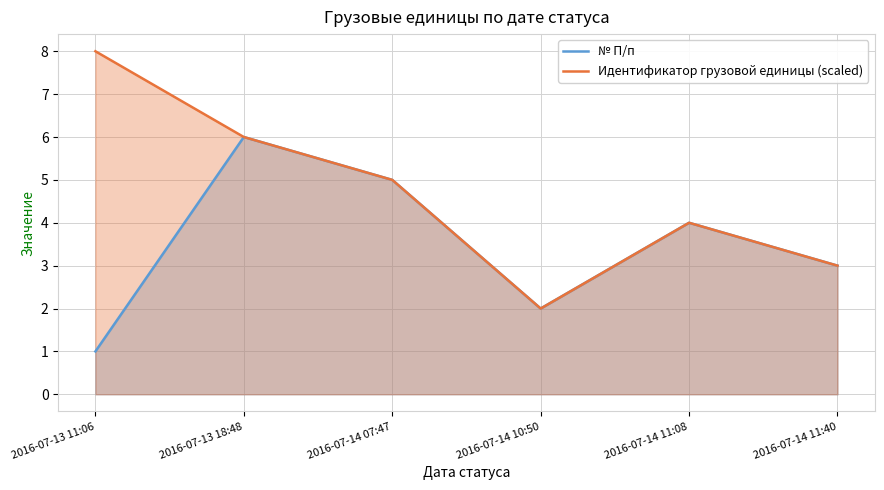

How many lines are shown in the chart?

2